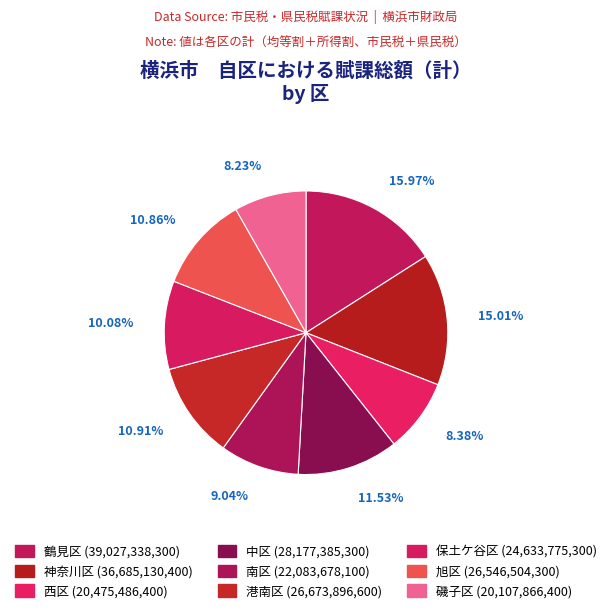

To the nearest percent, what portion does 中区 represent?

12%